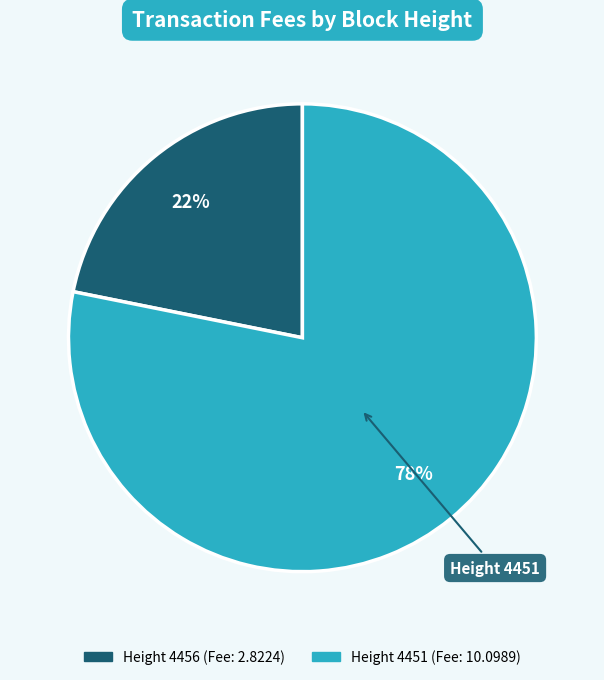

To the nearest percent, what is the average slice percentage?

50%